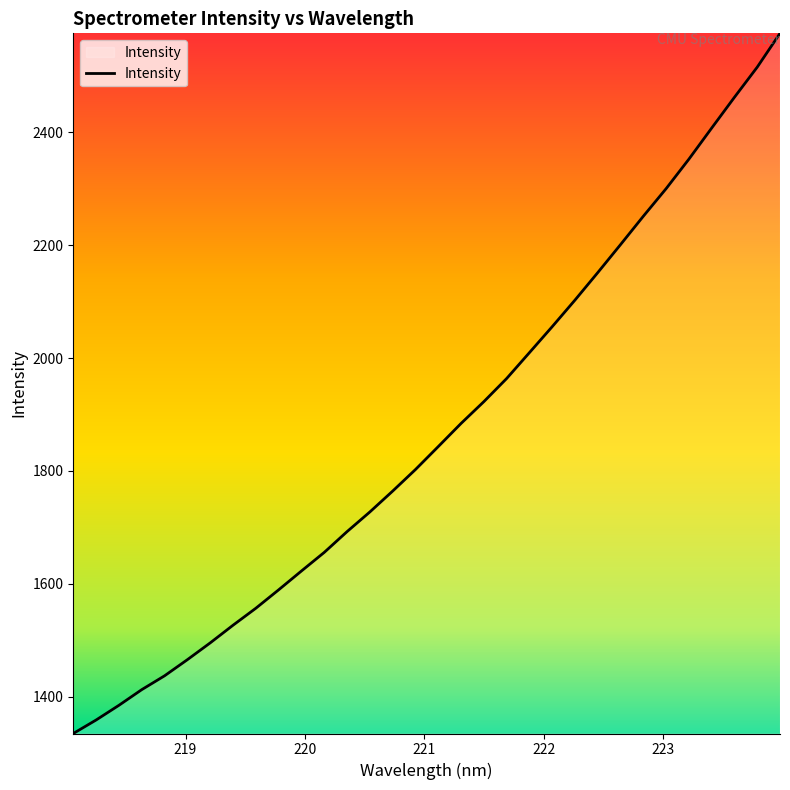

How many categories are shown in the chart?

32